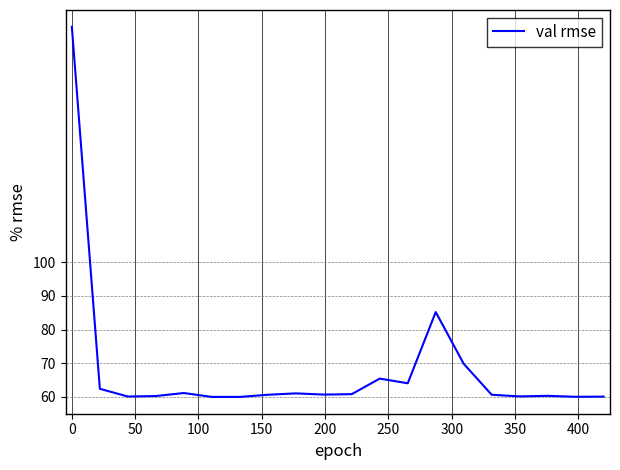

What is the maximum value shown in the chart?

170.0